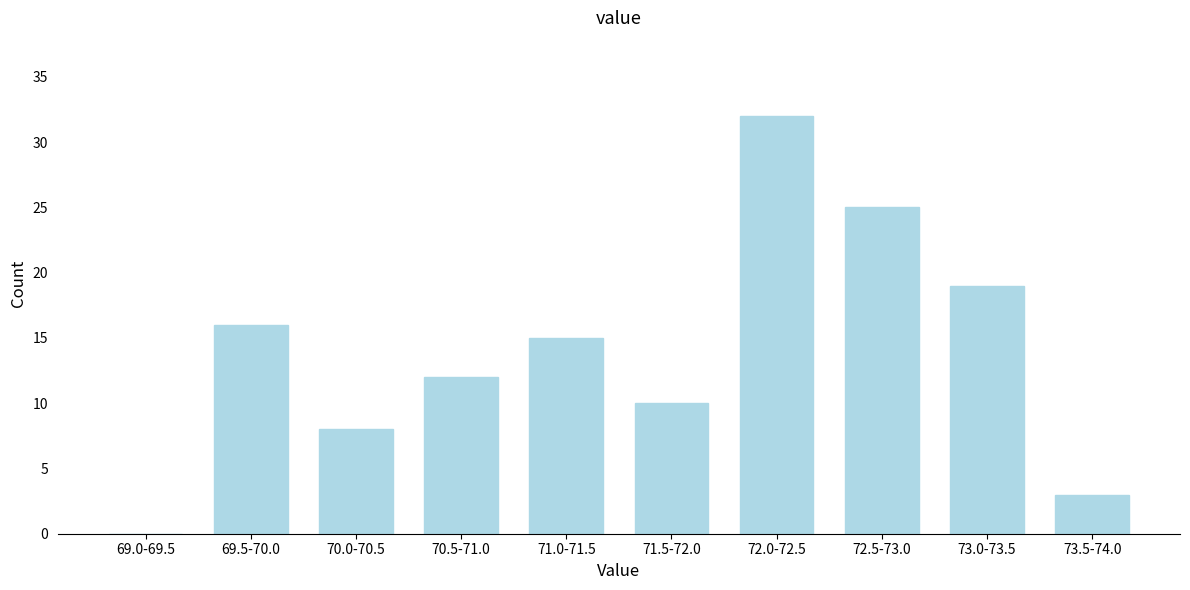

Reading left to right, list all the values displayed in this chart.

69.0-69.5=0	69.5-70.0=16	70.0-70.5=8	70.5-71.0=12	71.0-71.5=15	71.5-72.0=10	72.0-72.5=32	72.5-73.0=25	73.0-73.5=19	73.5-74.0=3